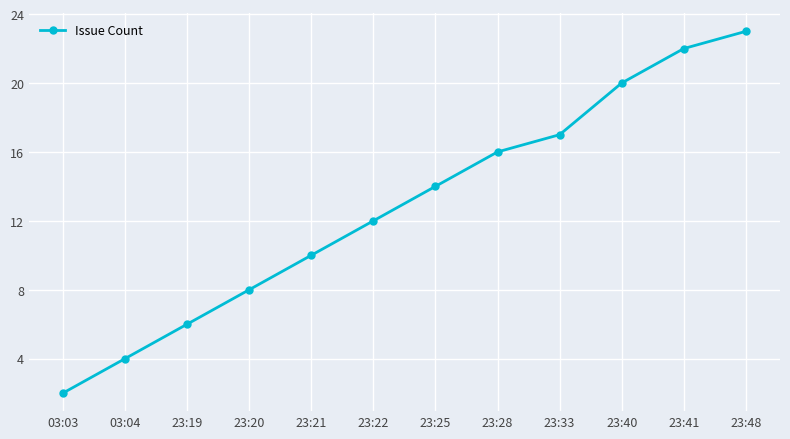

Rank the categories by value from lowest to highest.

03:03, 03:04, 23:19, 23:20, 23:21, 23:22, 23:25, 23:28, 23:33, 23:40, 23:41, 23:48